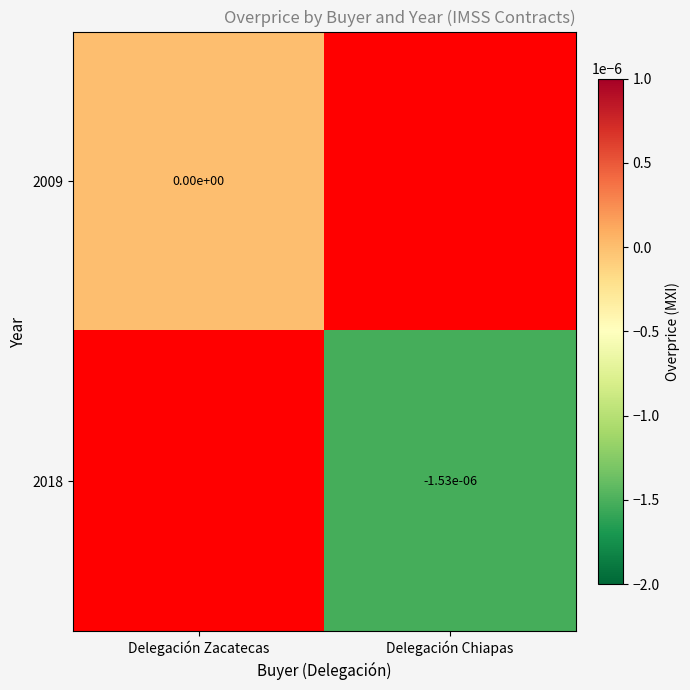

How many data points in 2018 are less than 0?

1